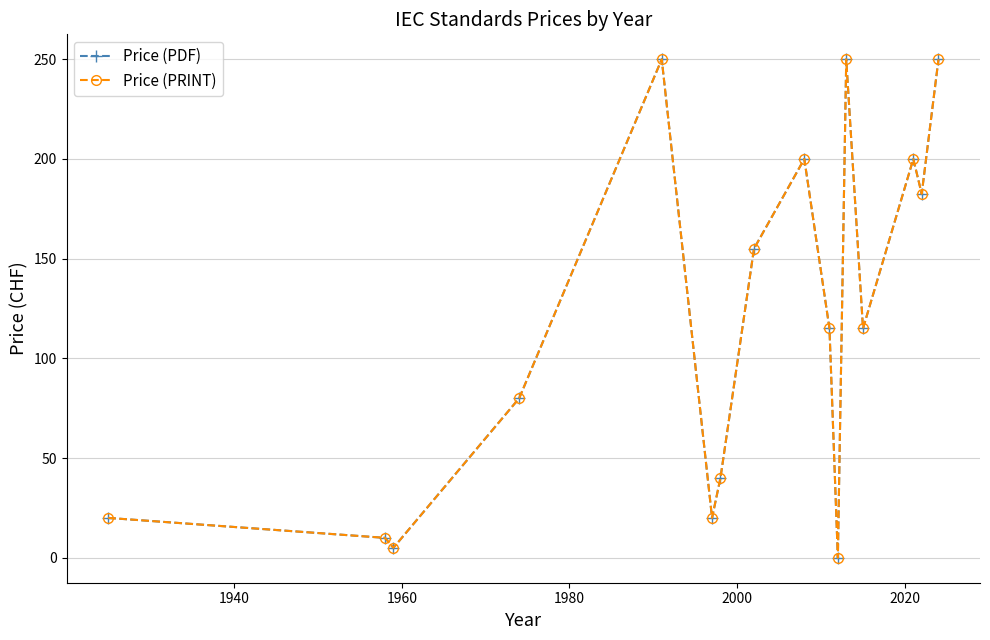

Is this an area chart (filled region under the line)?

No